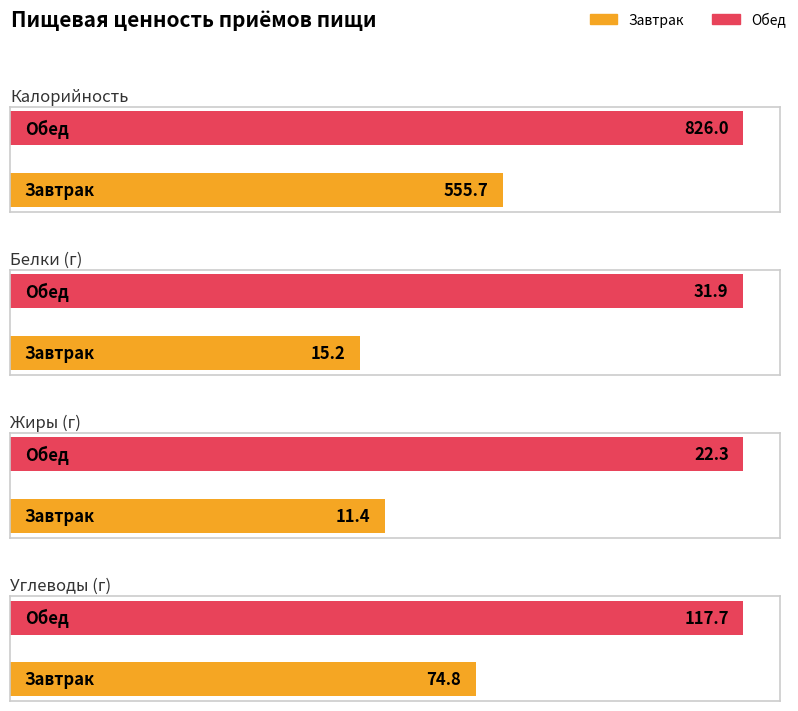

What is the minimum value shown in the chart?

11.4